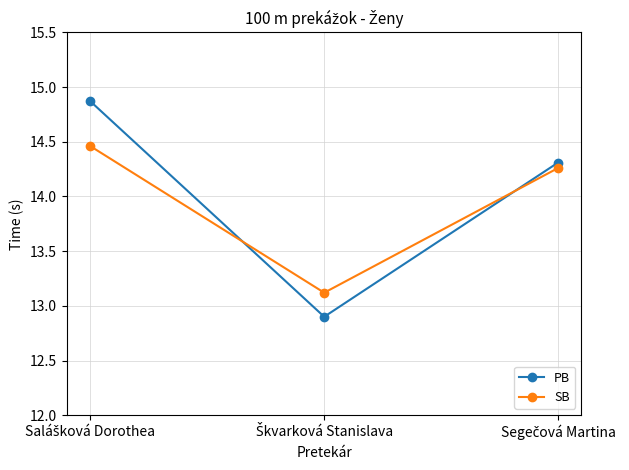

What is the sum of all PB values?

42.1